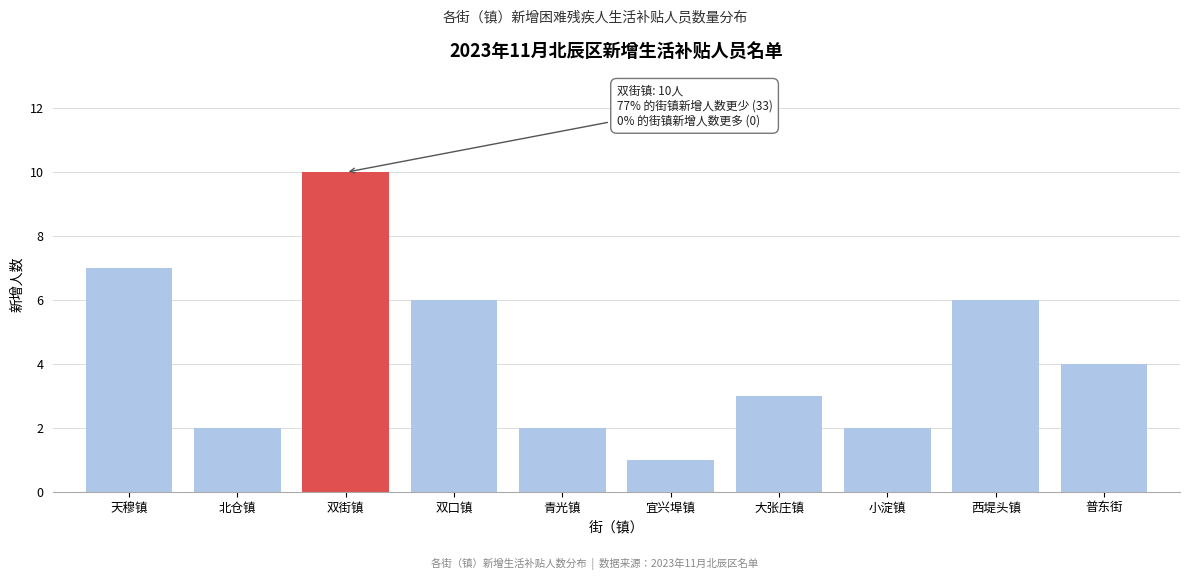

Reading left to right, transcribe all the data shown in this chart.

天穆镇=7	北仓镇=2	双街镇=10	双口镇=6	青光镇=2	宜兴埠镇=1	大张庄镇=3	小淀镇=2	西堤头镇=6	普东街=4